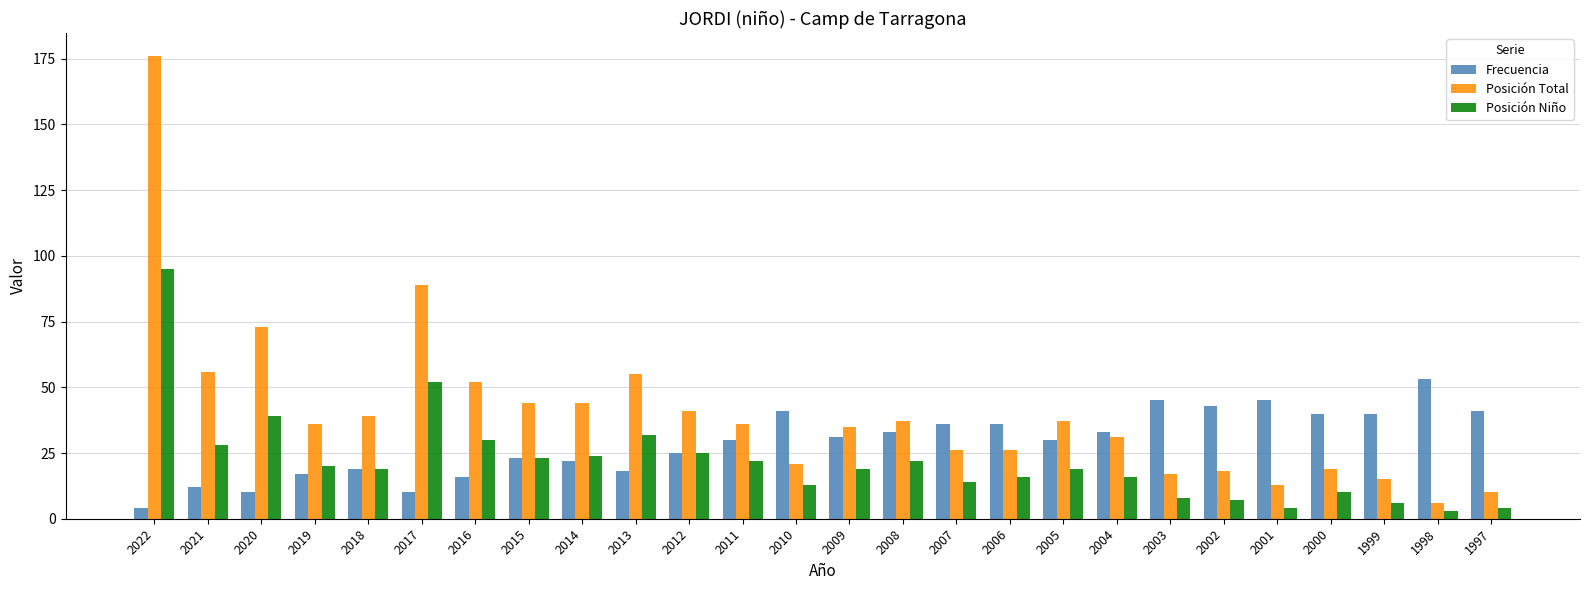

How many series are shown in this chart?

3